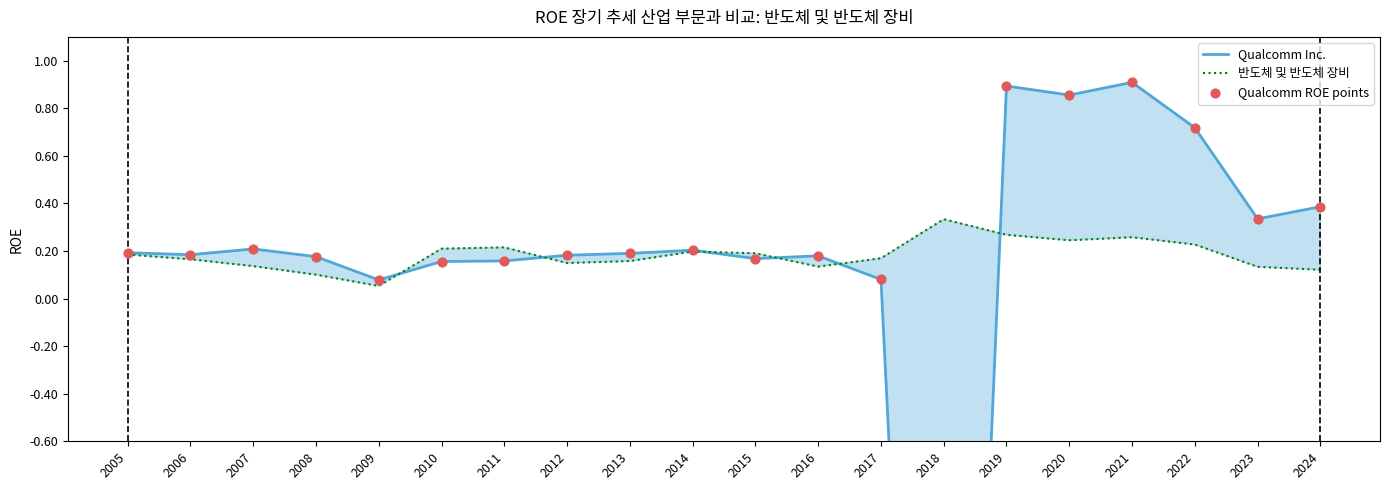

Which series contains the highest Y value?

Qualcomm Inc.